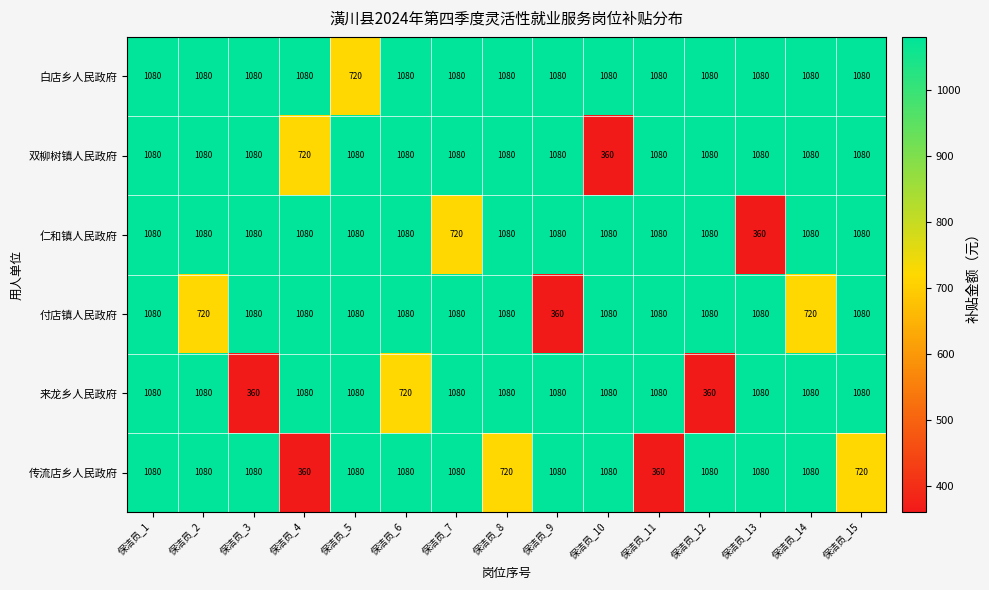

What is the sum of the 传流店乡人民政府 values at 保洁员_5 and 保洁员_13?

2160